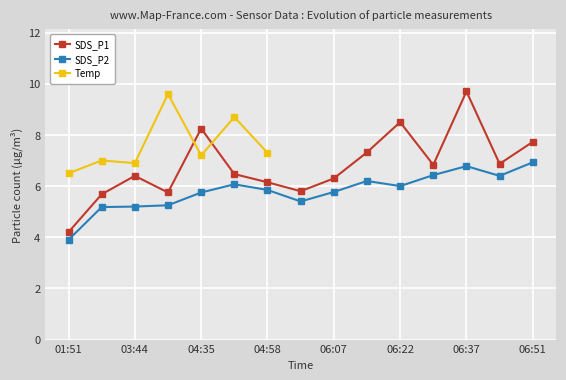

Which category has the highest value across all series?

06:37